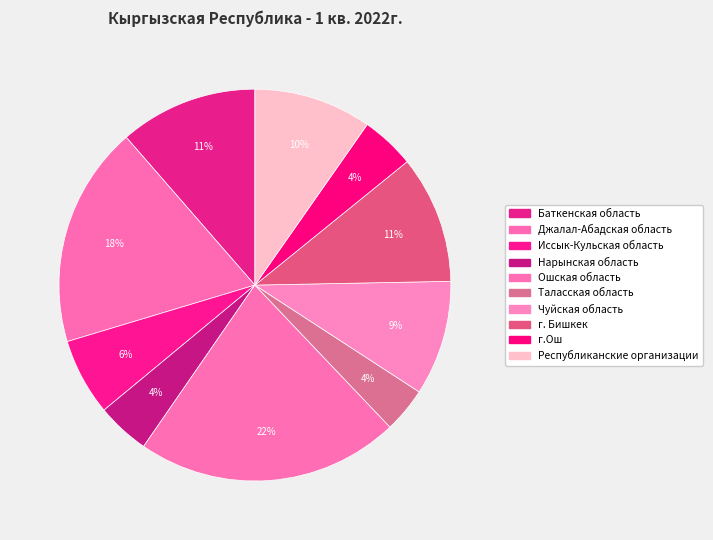

Rank the categories by value from lowest to highest.

Таласская область, Нарынская область, г.Ош, Иссык-Кульская область, Чуйская область, Республиканские организации, г. Бишкек, Баткенская область, Джалал-Абадская область, Ошская область